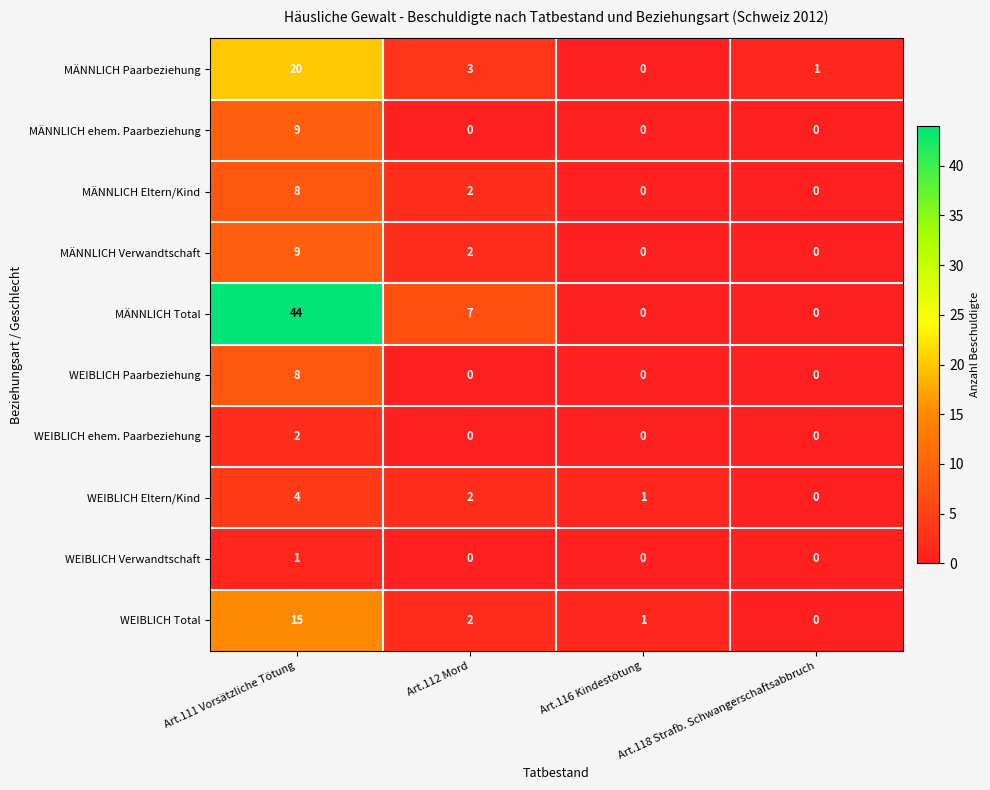

How many data points in MÄNNLICH ehem. Paarbeziehung are above 0?

1